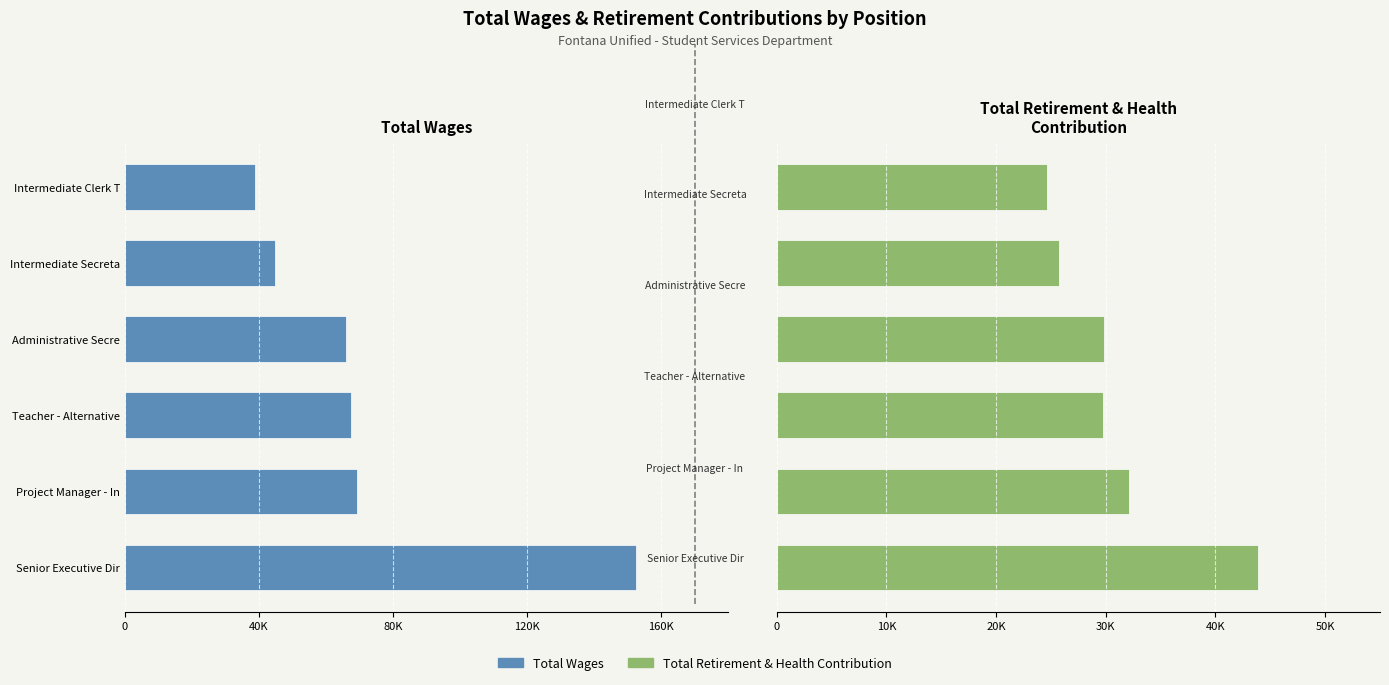

Does the chart contain stacked bars?

No